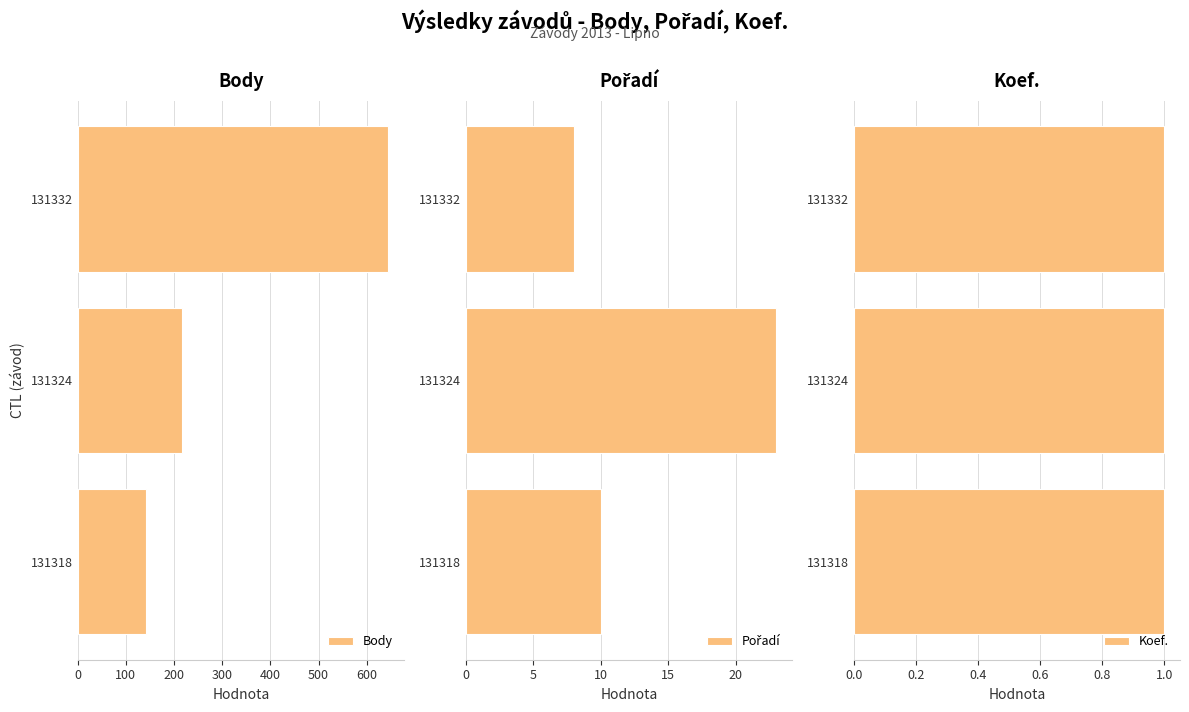

The value of Pořadí at 200 is 8.0. True or false?

True